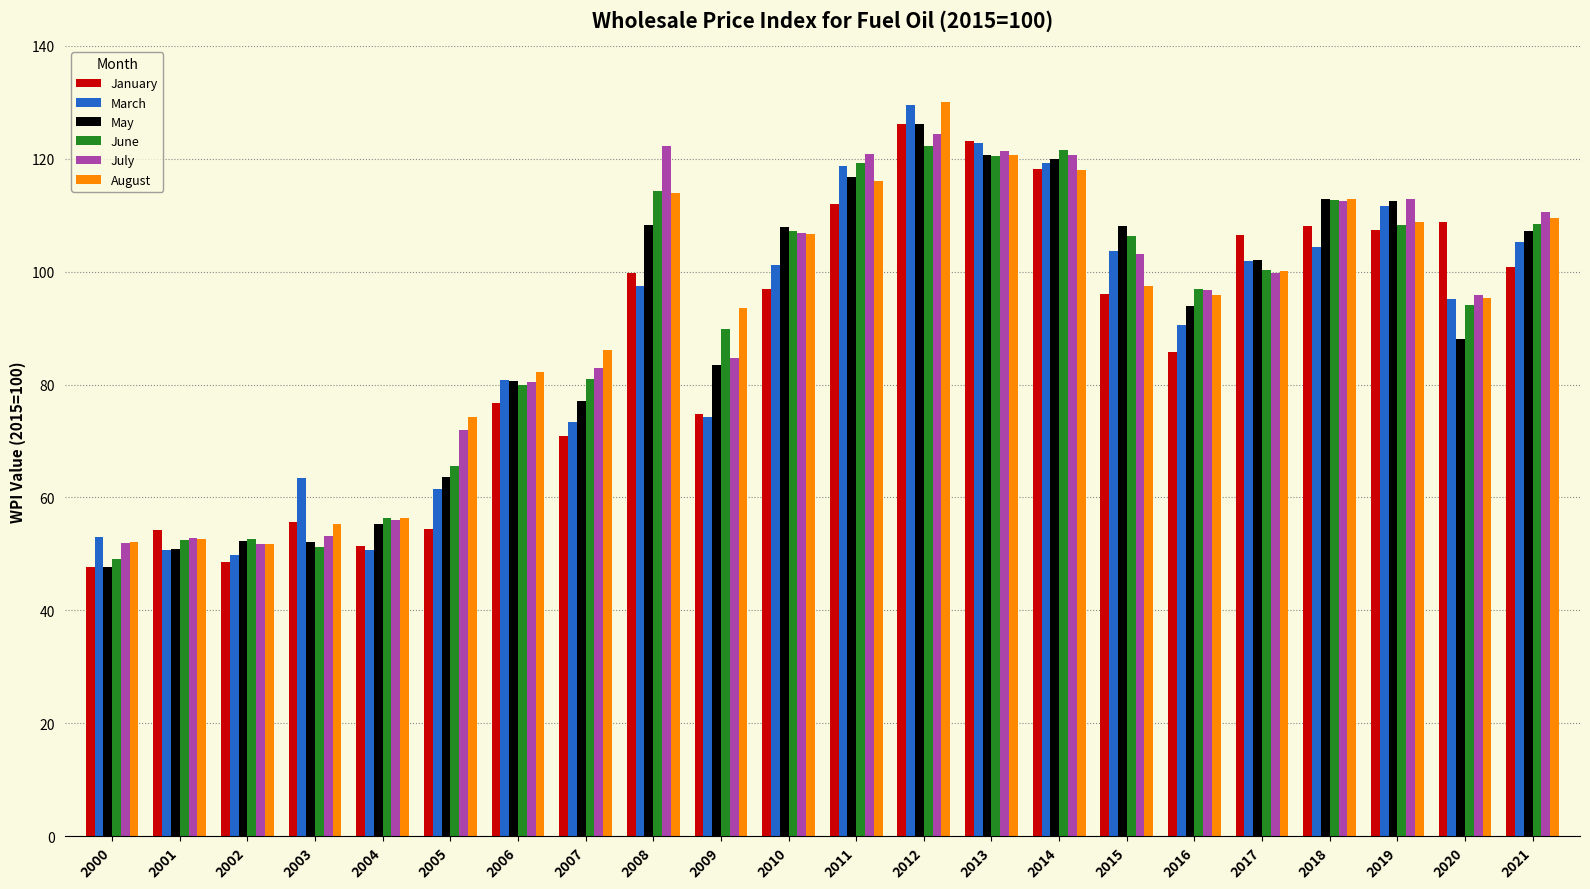

The March series shows 131.7 at 2009. True or false?

False